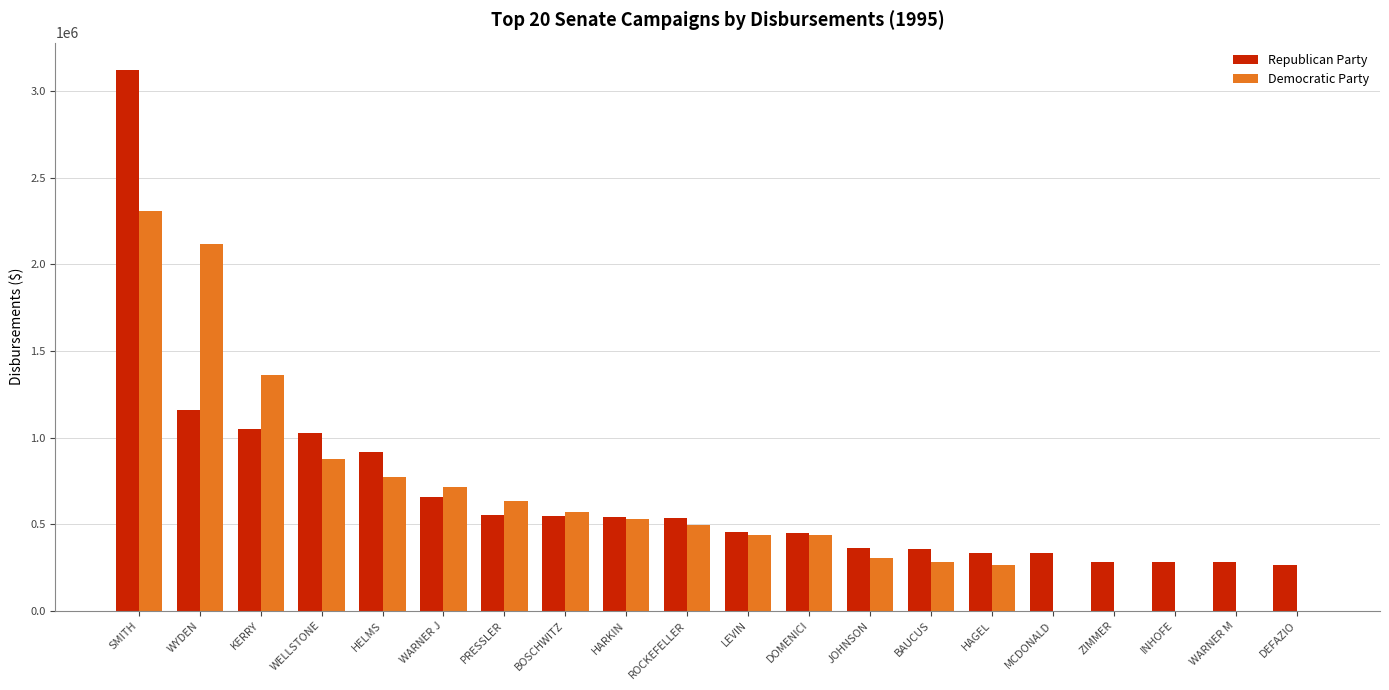

True or false: Republican Party has a value of 160578 at JOHNSON.

False